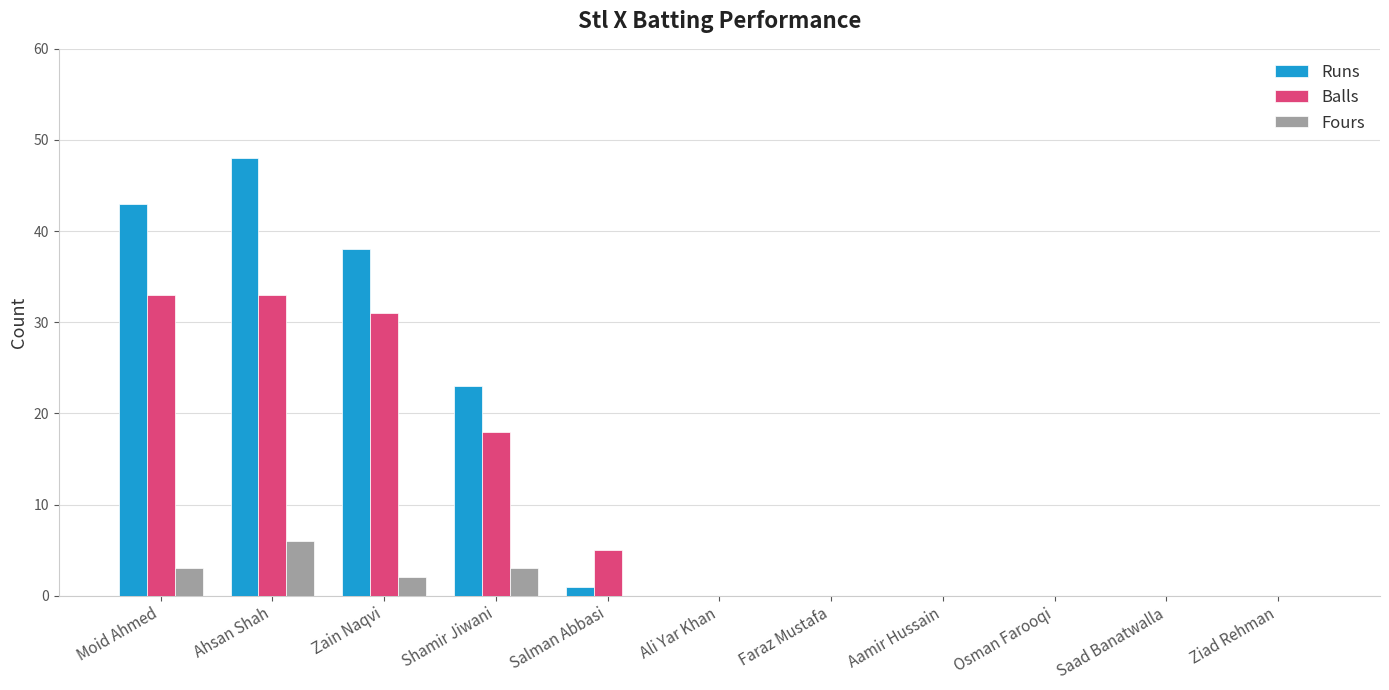

The Balls series shows 18 at Saad Banatwalla. True or false?

False